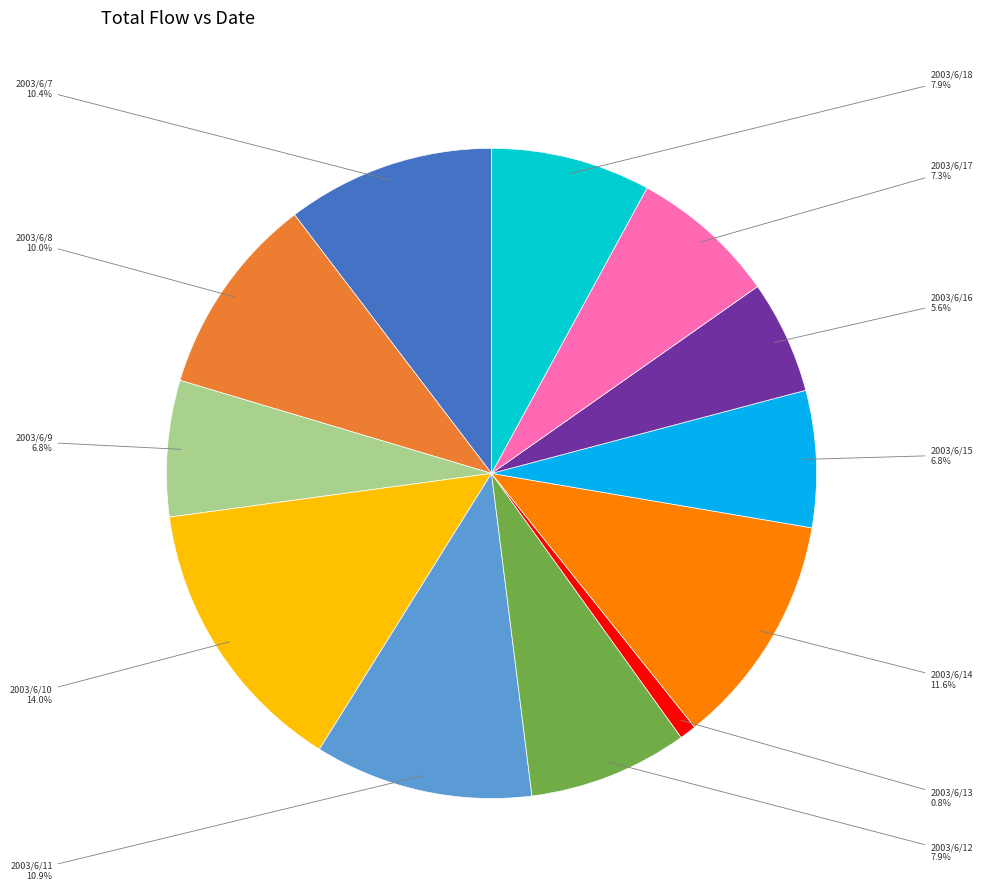

Which category has the smallest portion of the pie?

2003/6/13